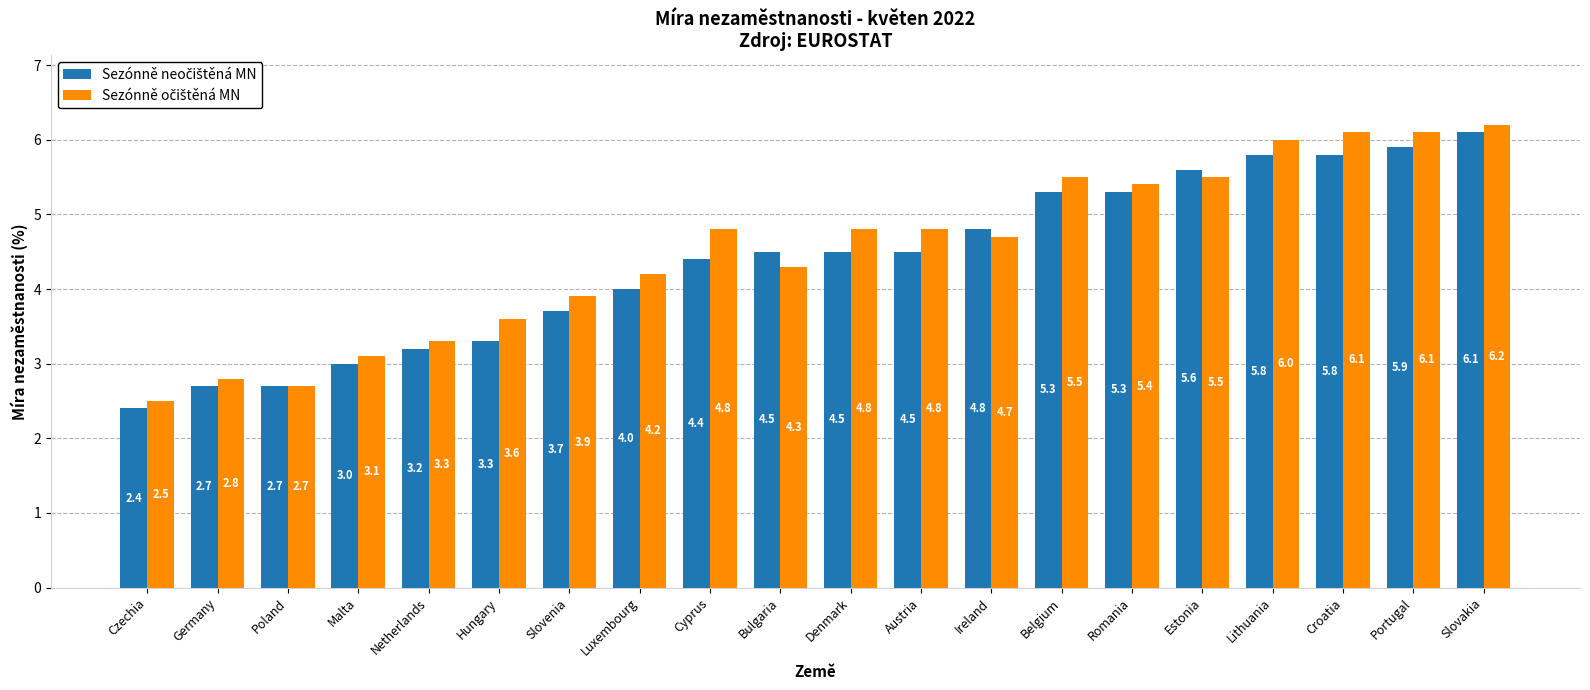

How many bars are there in each group?

2